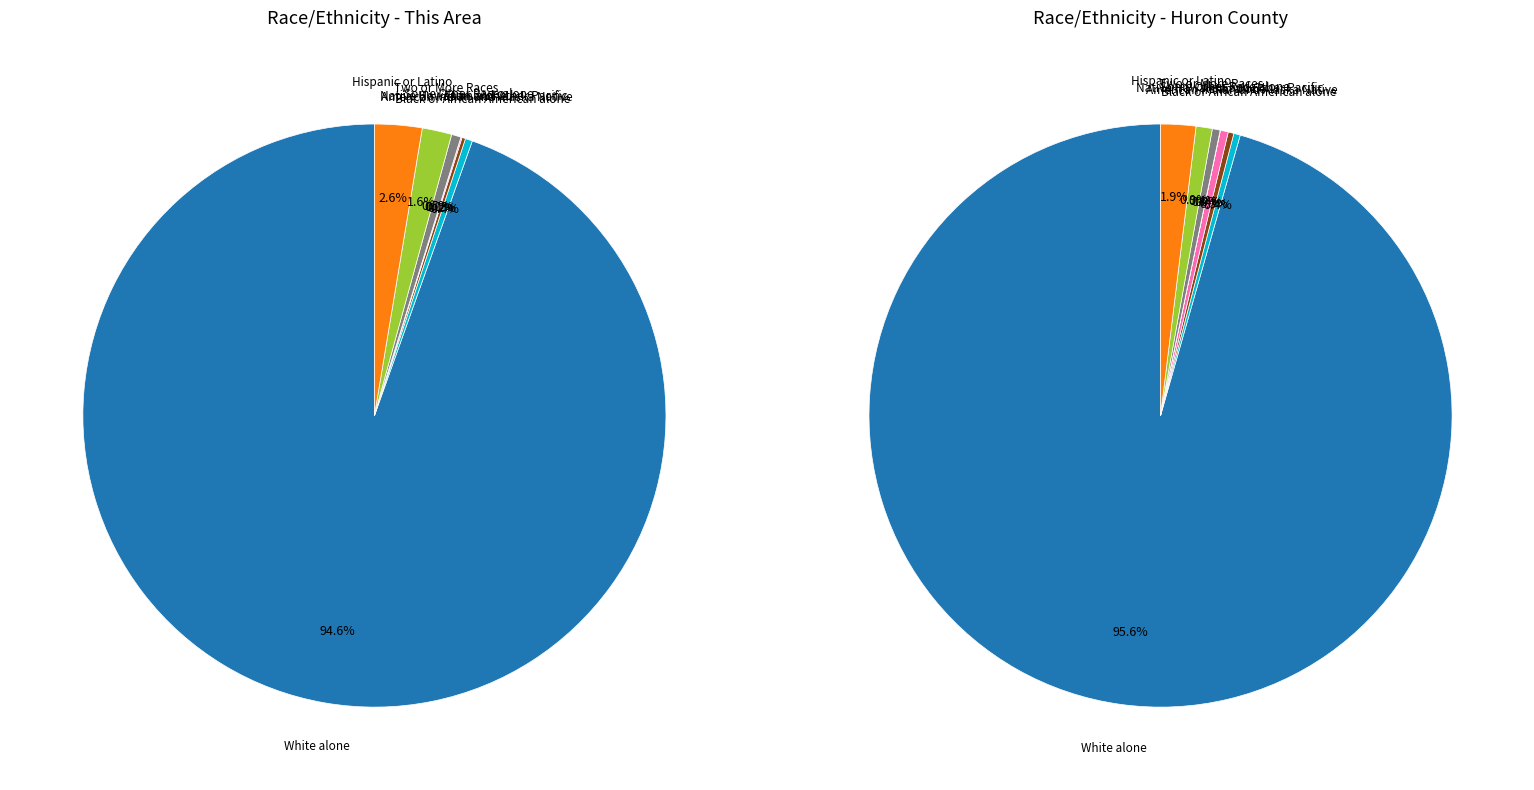

What is the majority slice?

White alone